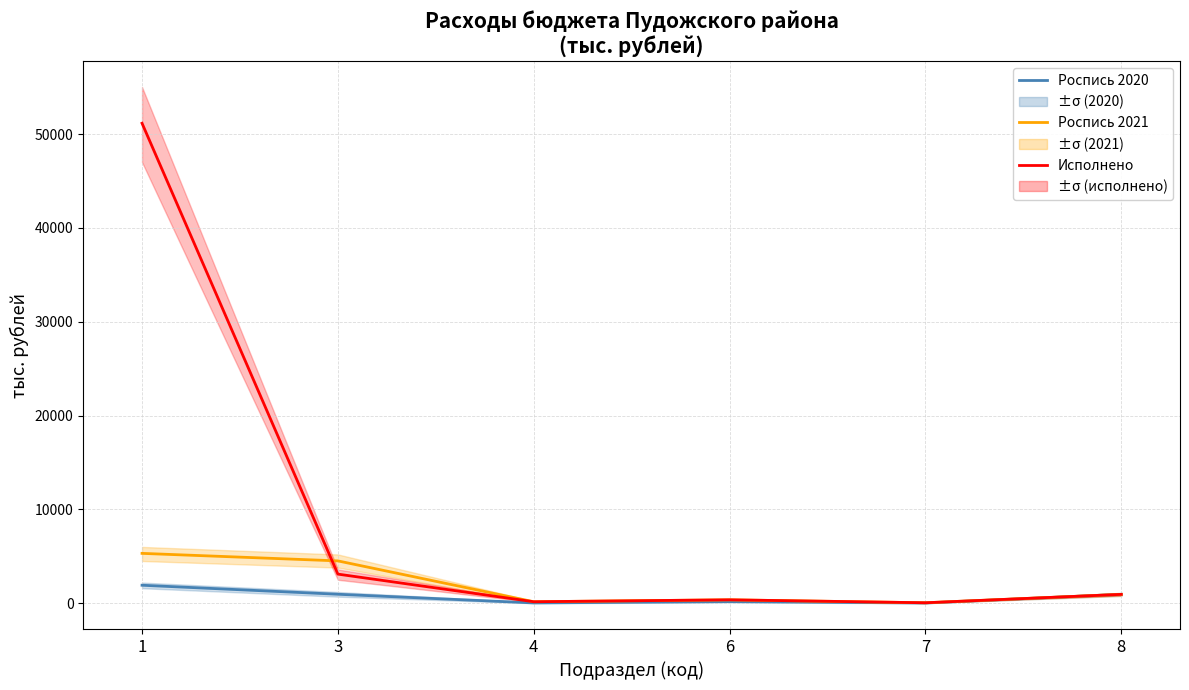

At how many categories does at least one series exceed 33807?

1